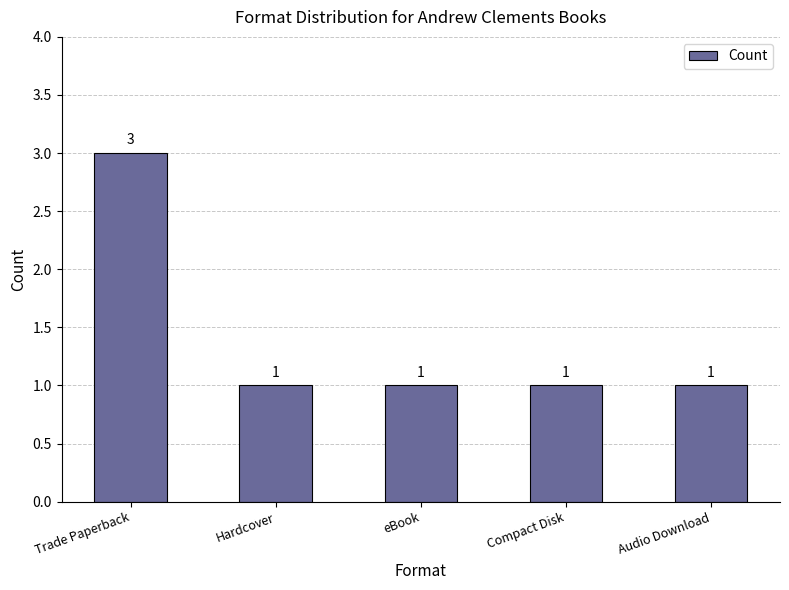

Is it true that the value at eBook is 1?

True